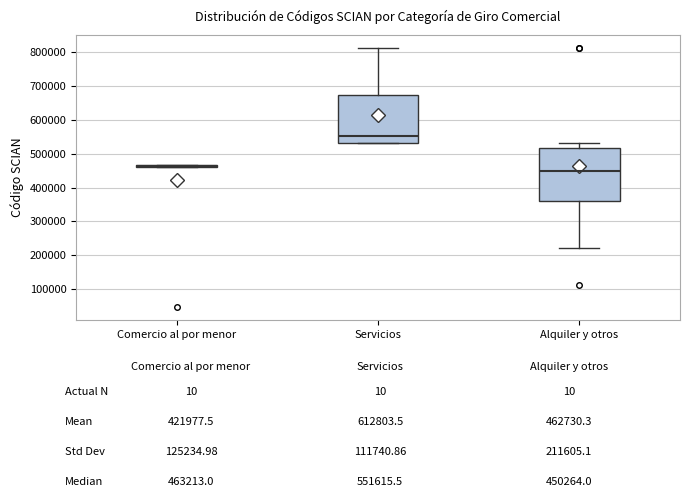

Comparing the boxes themselves (not the whiskers), which one is the tallest?

Alquiler y otros